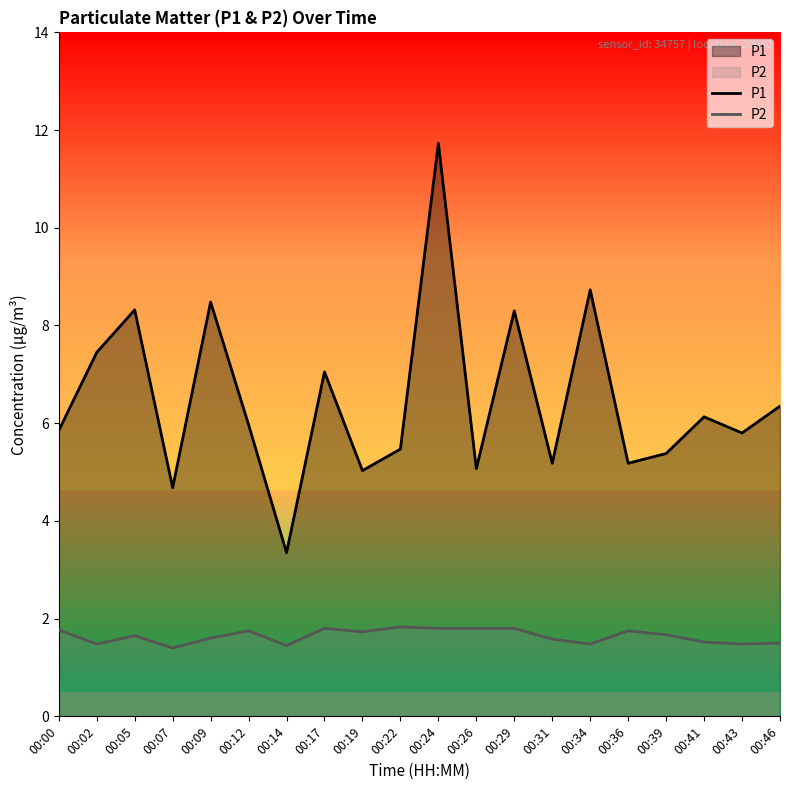

Rank the series by their average value, from lowest to highest.

P2, P1